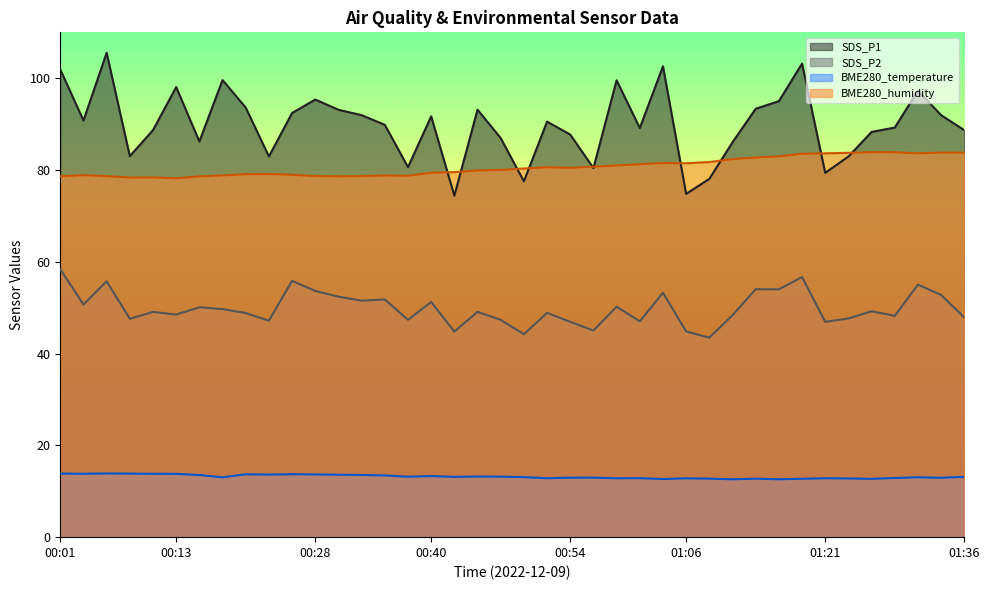

List the labels in order of SDS_P1 value, largest first.

00:06, 01:19, 01:04, 00:01, 00:18, 00:59, 00:13, 01:31, 00:28, 01:16, 00:20, 01:14, 00:44, 00:30, 00:25, 00:32, 01:33, 00:40, 00:03, 00:52, 00:35, 01:28, 01:01, 00:11, 01:36, 01:26, 00:54, 00:47, 00:15, 01:11, 00:08, 00:23, 01:23, 00:37, 00:57, 01:21, 01:09, 00:49, 01:06, 00:42